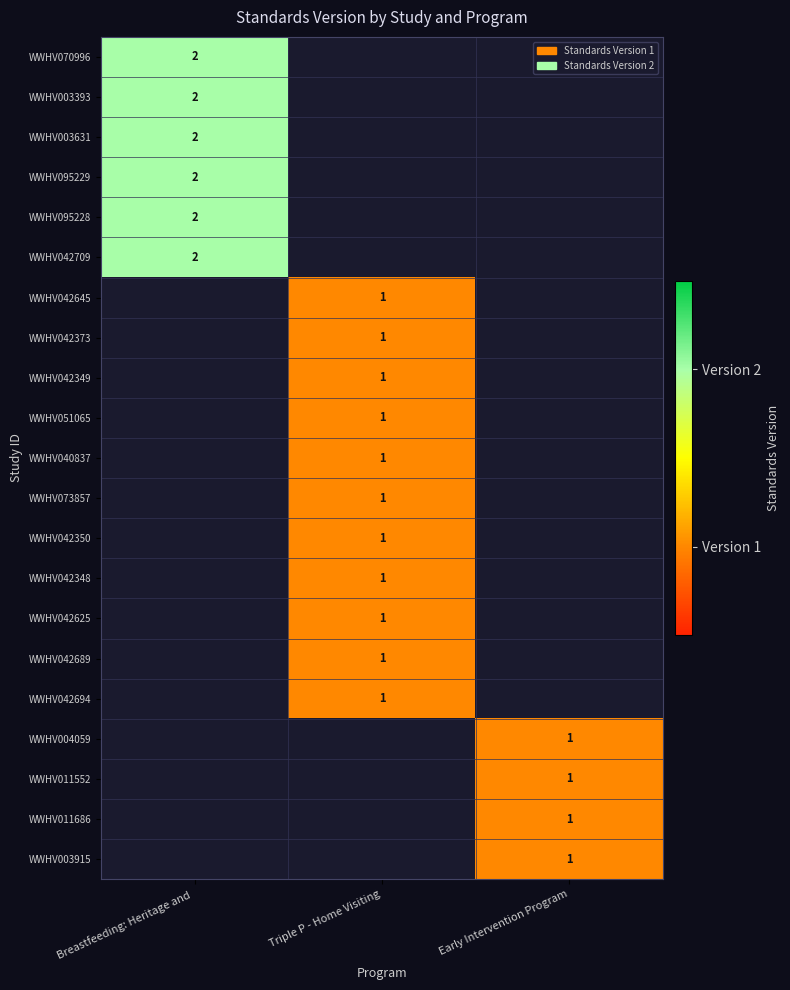

True or false: WWHV004059 has a value of 2 at Early Intervention Program.

False